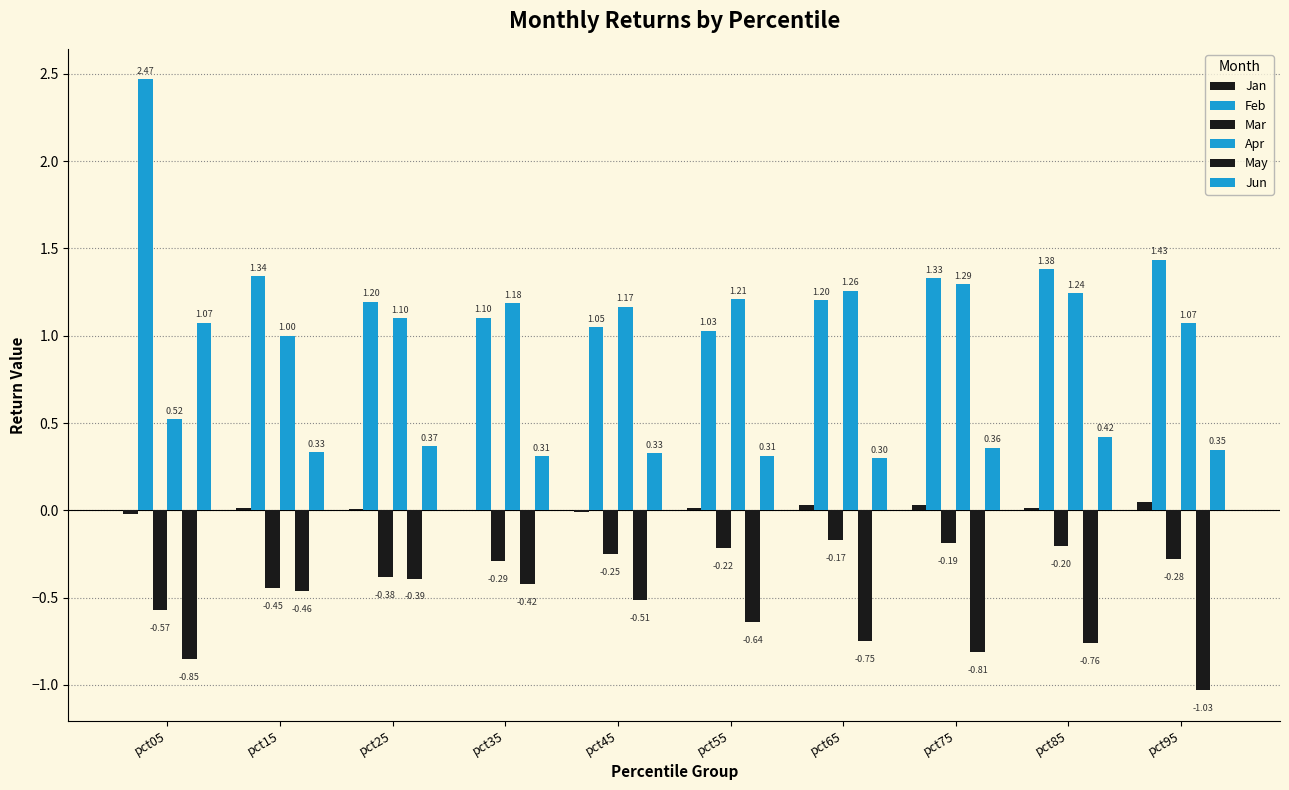

How many series are shown in this chart?

6